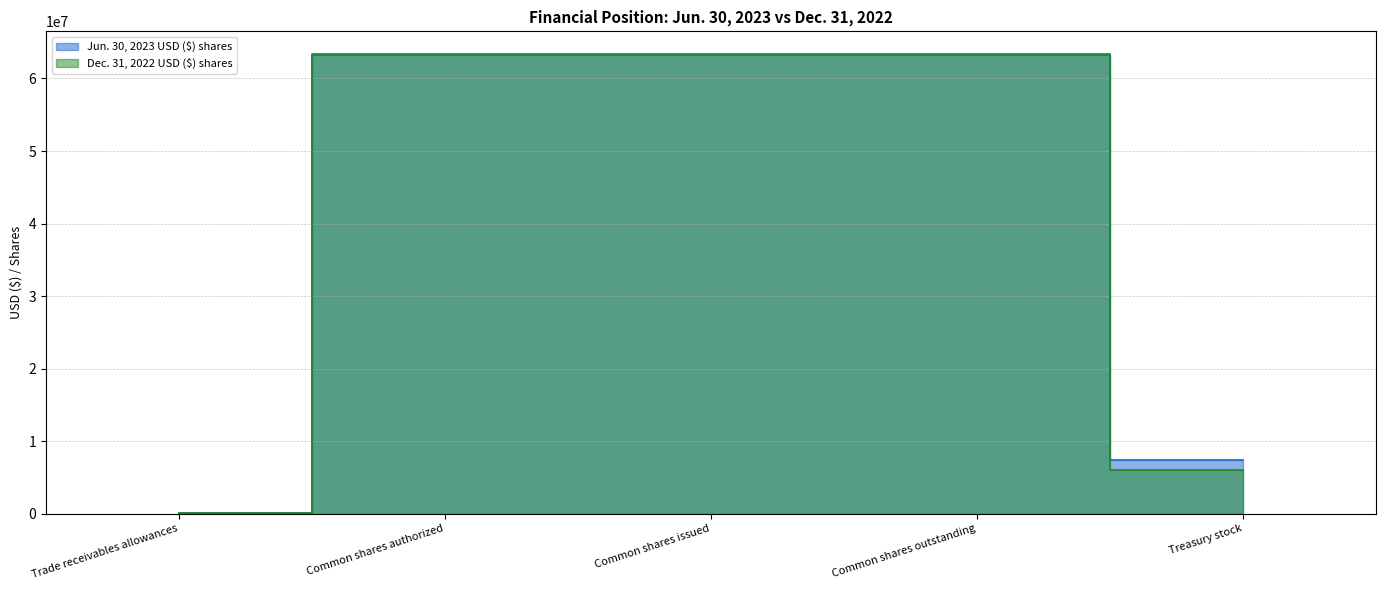

Reading left to right, list all the values displayed in this chart.

Jun. 30, 2023 USD ($) shares: 55722	63337453	63337453	63337453	7412578
Dec. 31, 2022 USD ($) shares: 47792	63248728	63248728	63248728	5985104